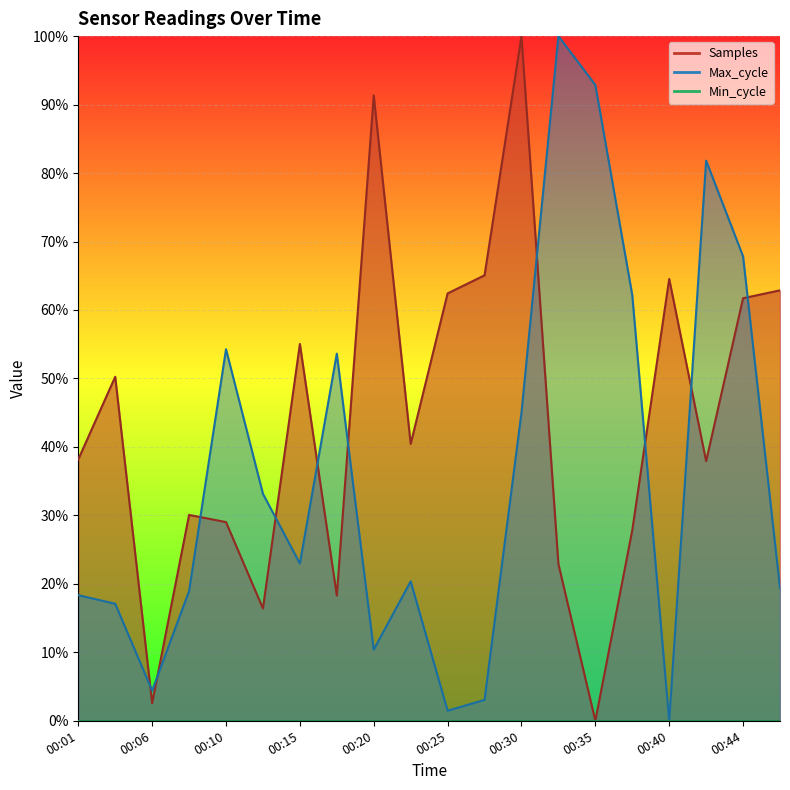

What is the maximum value shown in the chart?

100.0